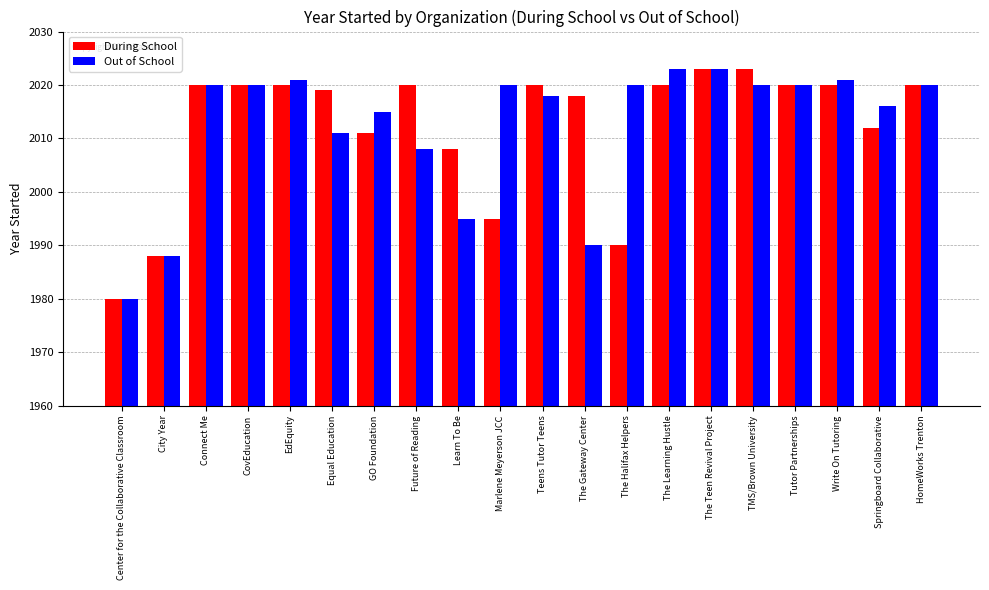

At how many categories does at least one series exceed 2005?

18